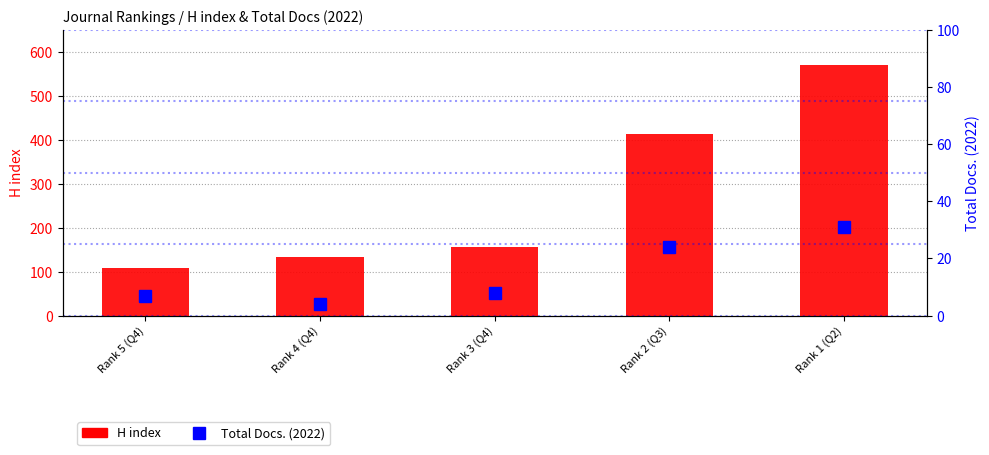

How many groups of bars are there?

5